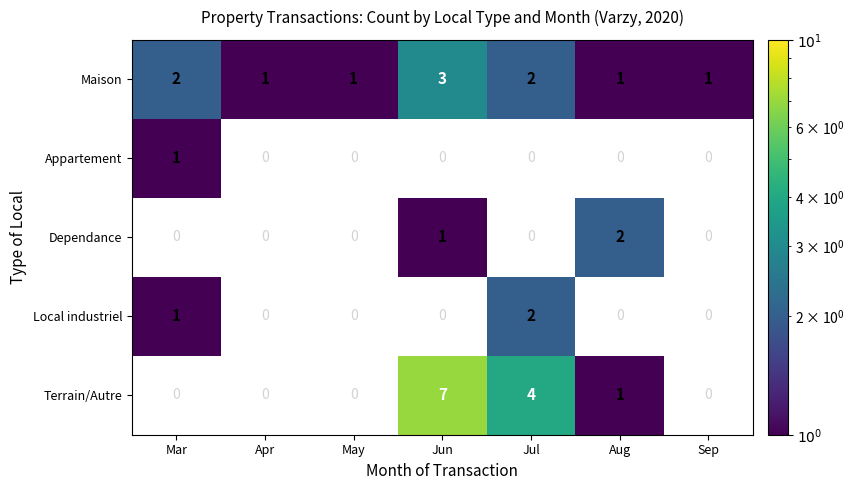

True or false: Terrain/Autre has a value of 1.6 at Jun.

False